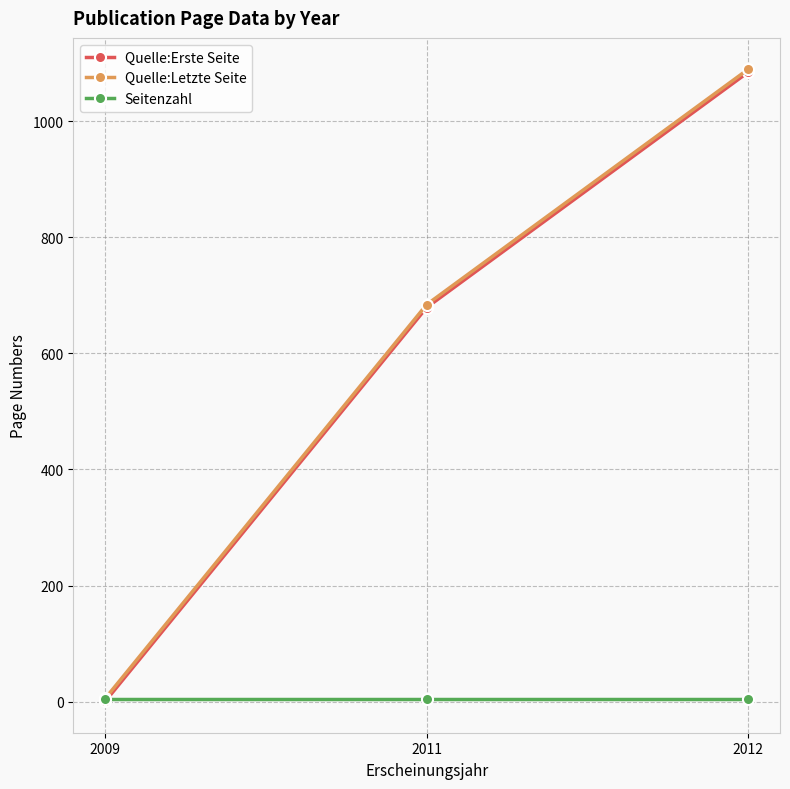

What is the value of the Quelle:Letzte Seite point at the 2nd from the left?

684